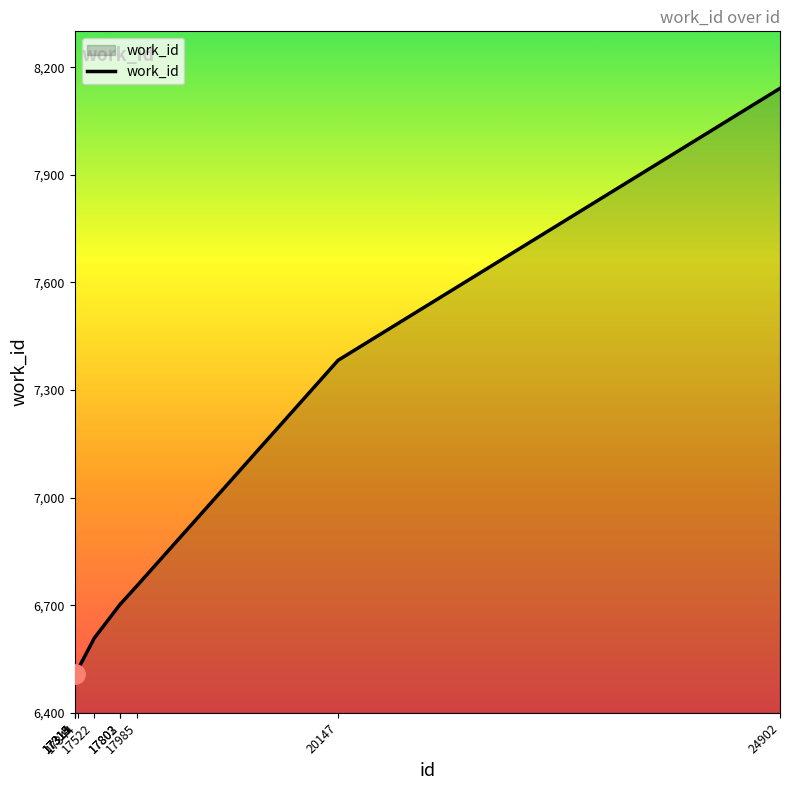

At which category does the chart reach its peak across all series?

24902